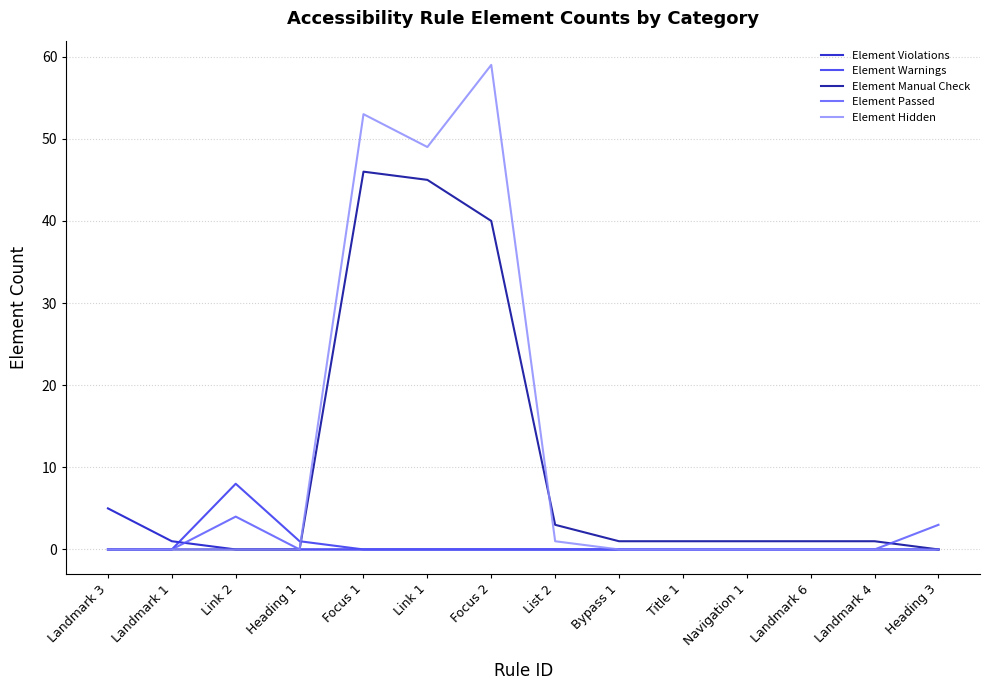

What position from the right is Bypass 1?

6